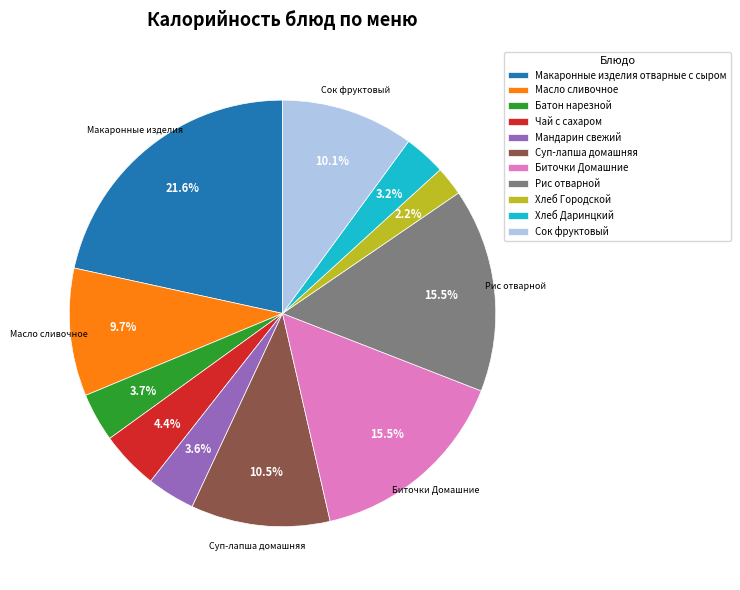

Between Батон нарезной and Макаронные изделия отварные с сыром, which is larger?

Макаронные изделия отварные с сыром